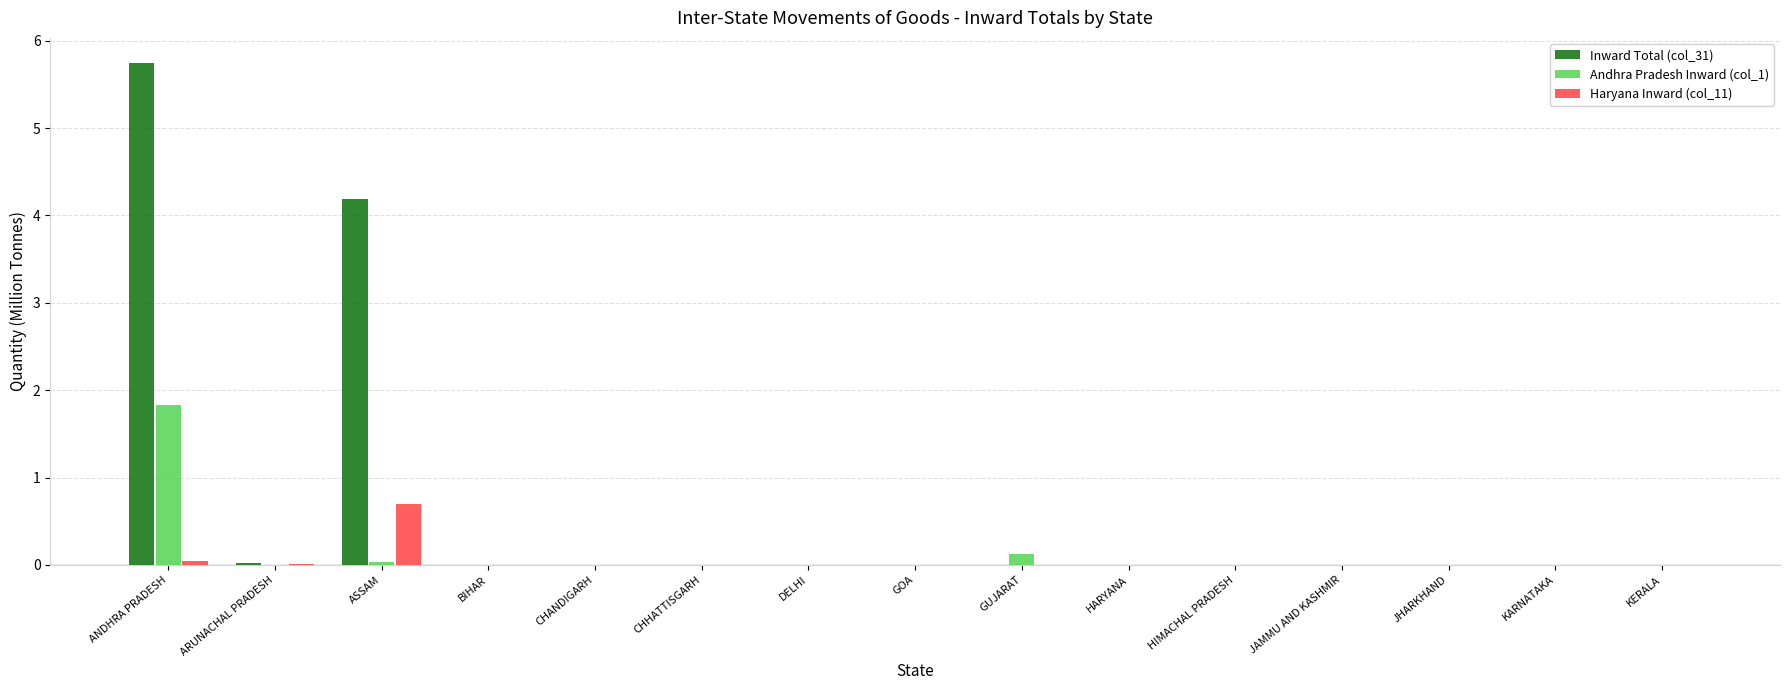

What is the sum of all Andhra Pradesh Inward (col_1) values?

2.0